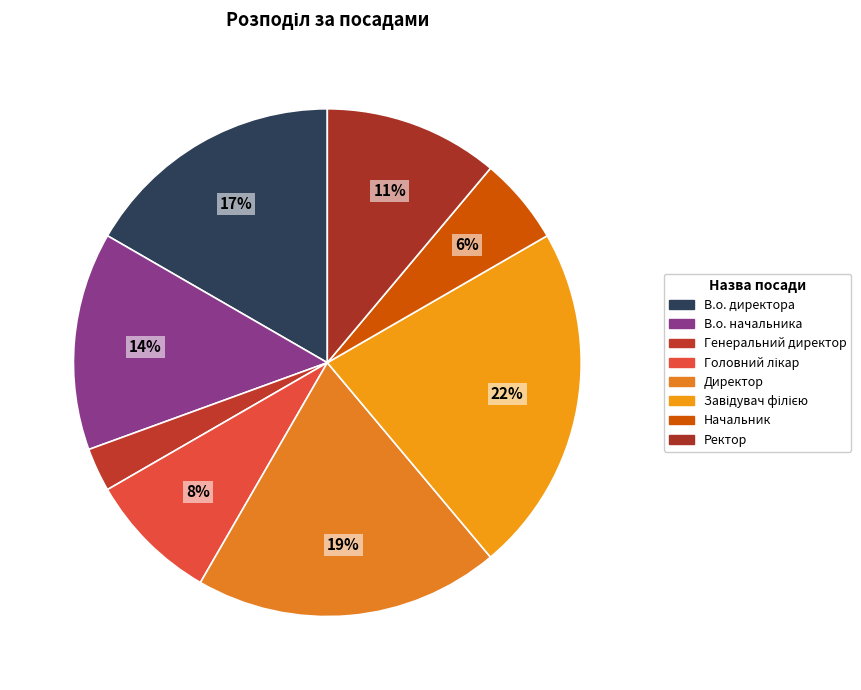

Rank the categories by value from highest to lowest.

Завідувач філією, Директор, В.о. директора, В.о. начальника, Ректор, Головний лікар, Начальник, Генеральний директор